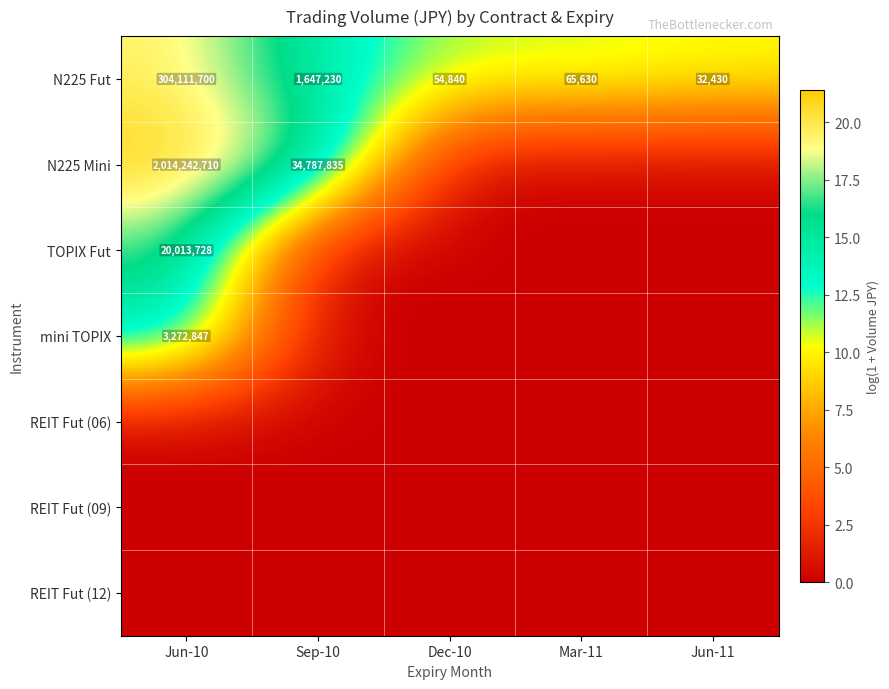

What is the sum of the N225 Fut values at Sep-10 and Jun-11?

1679660